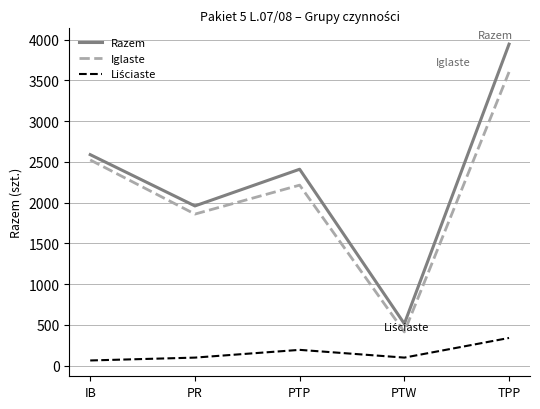

List the labels in order of Razem value, smallest first.

PTW, PR, PTP, IB, TPP